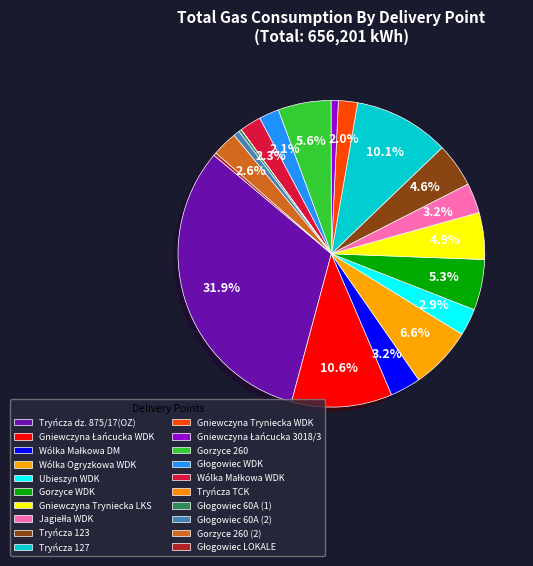

Which category has the biggest portion of the pie?

Tryńcza dz. 875/17(OZ)